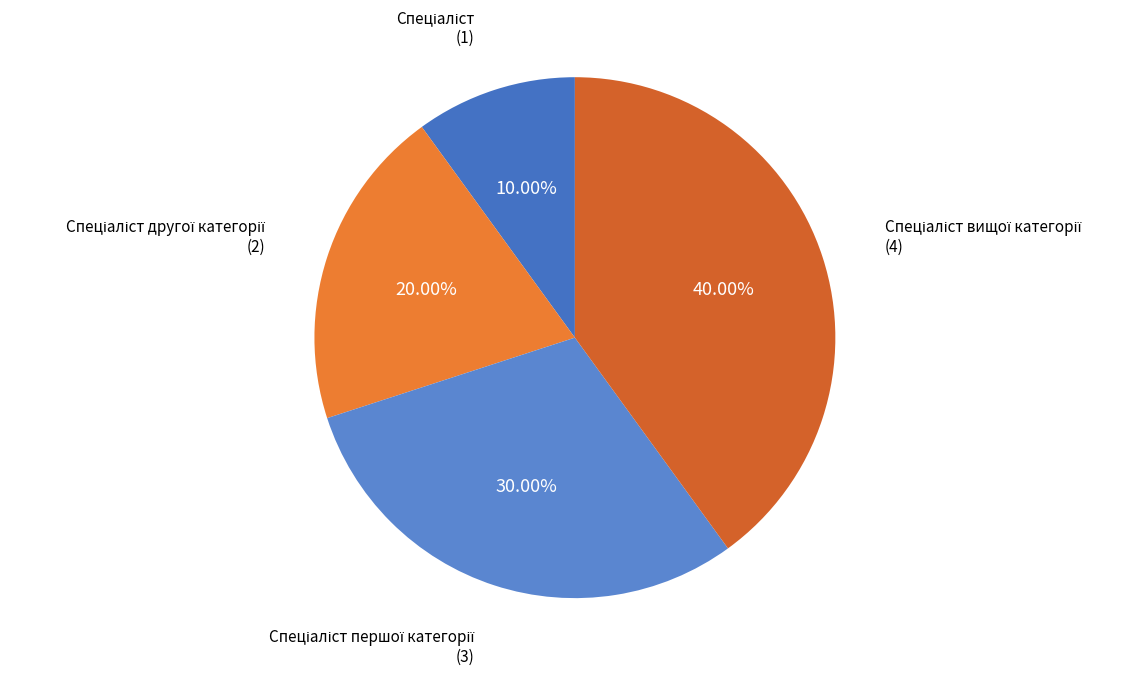

Does any single category account for the majority?

No